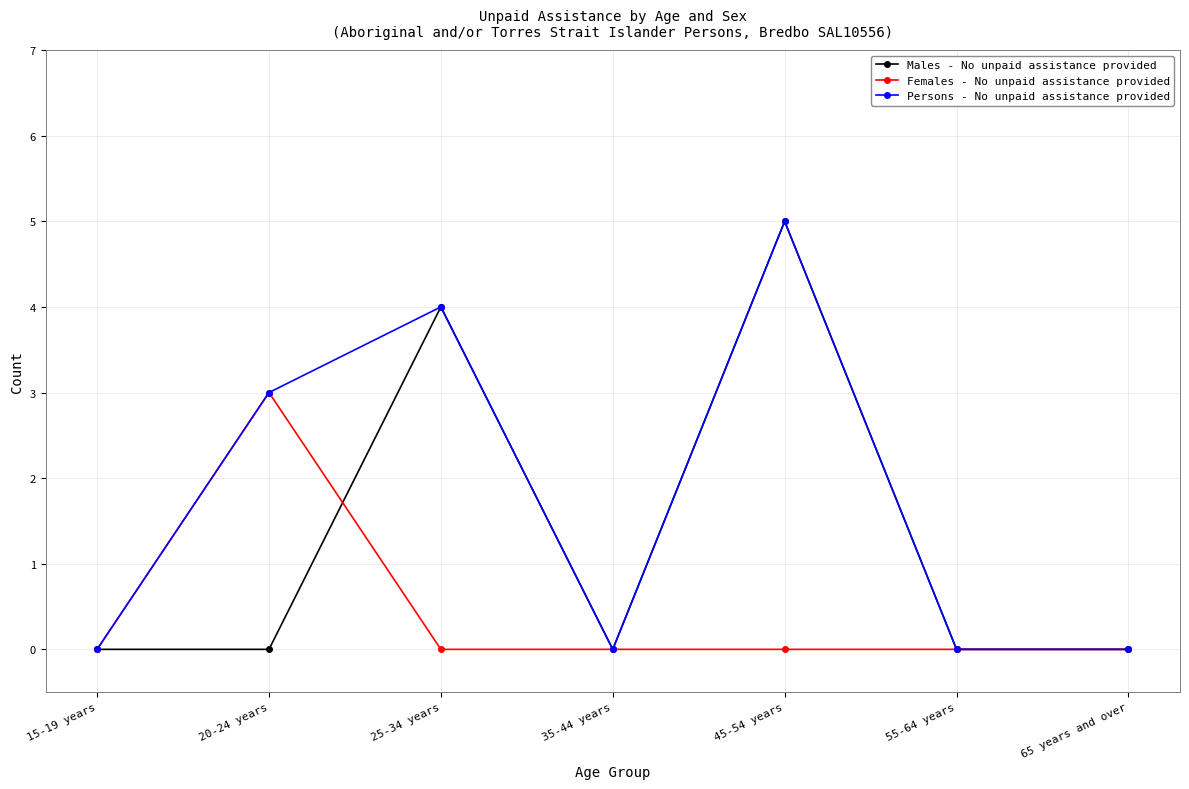

Is it true that Females - No unpaid assistance provided equals 1 at 65 years and over?

False